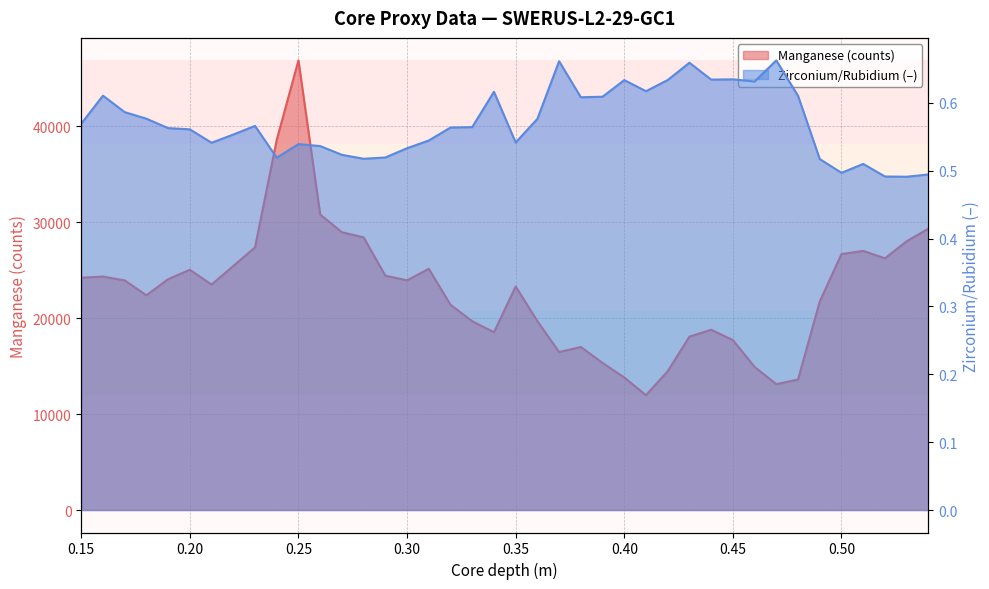

True or false: Zirconium/Rubidium and Manganese (counts) cross at least once.

False